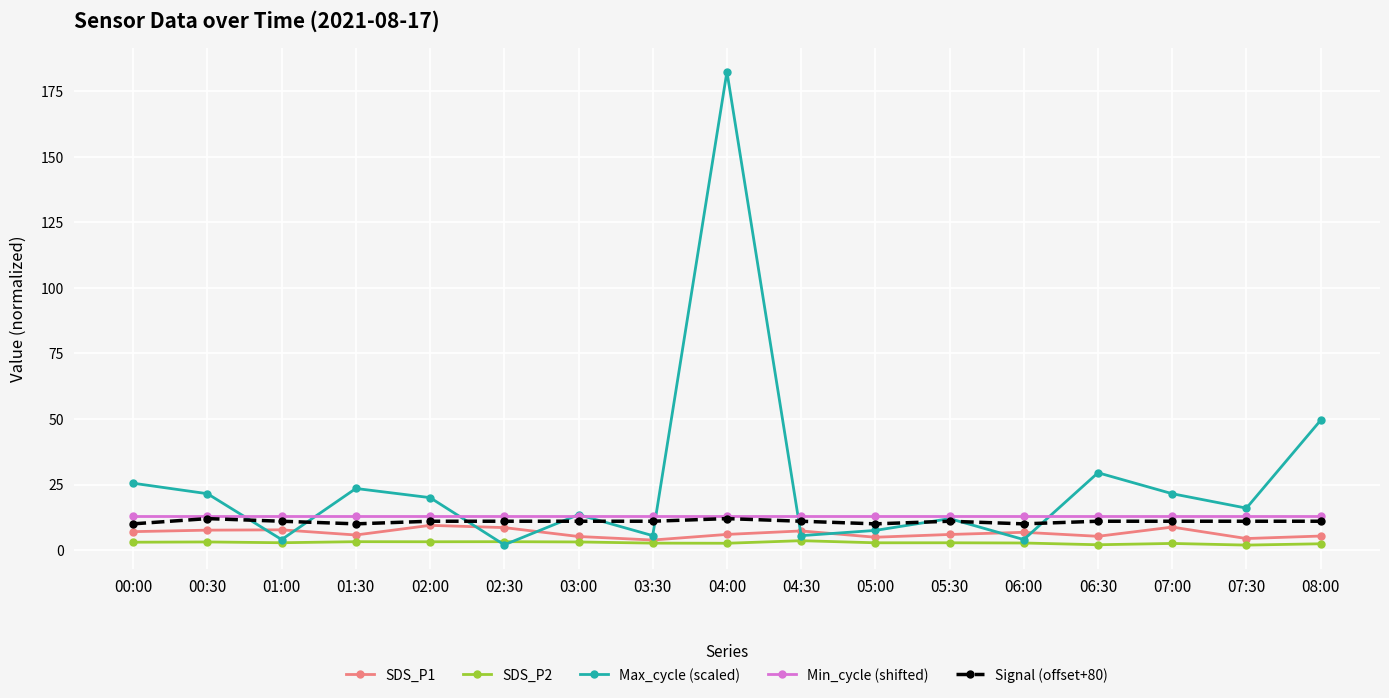

True or false: SDS_P1 has a value of 7.6 at 00:30.

True